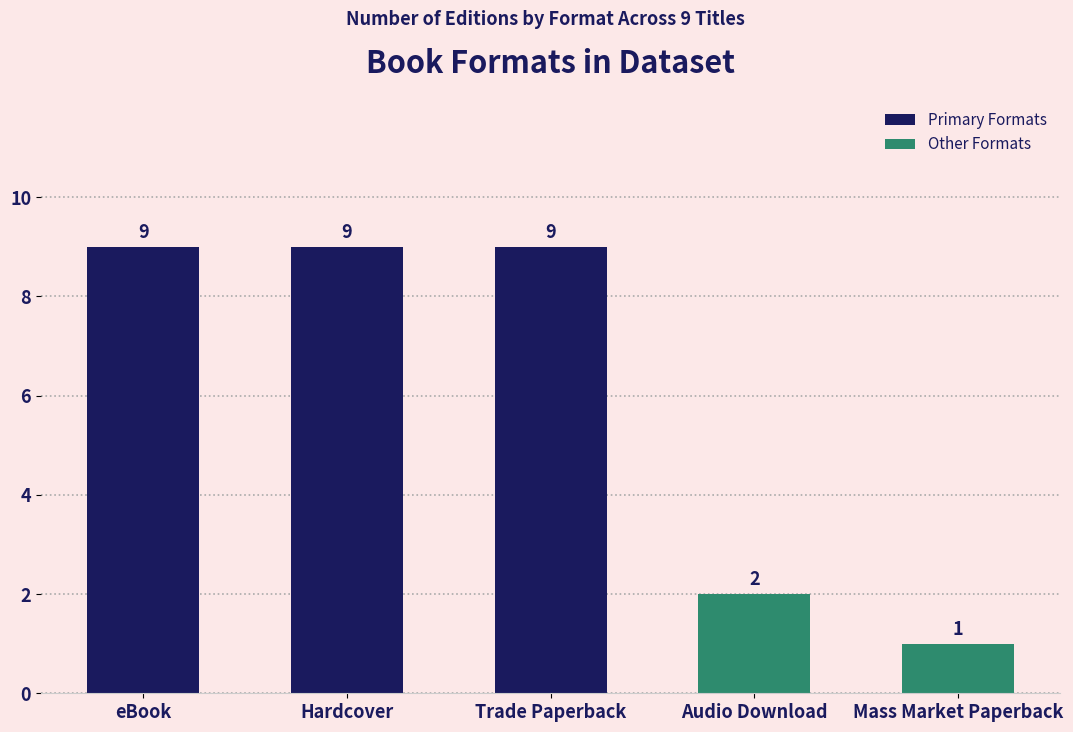

What is the ratio of the value at eBook to the value at Trade Paperback?

1.0